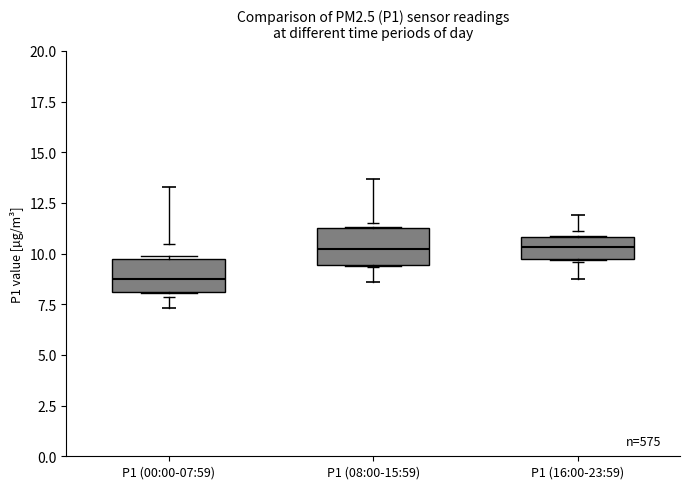

Where is the lower edge of the box for P1 (16:00-23:59) on the y-axis? The values are not printed on the chart, so give them approximately, as read against the axis.

9.5